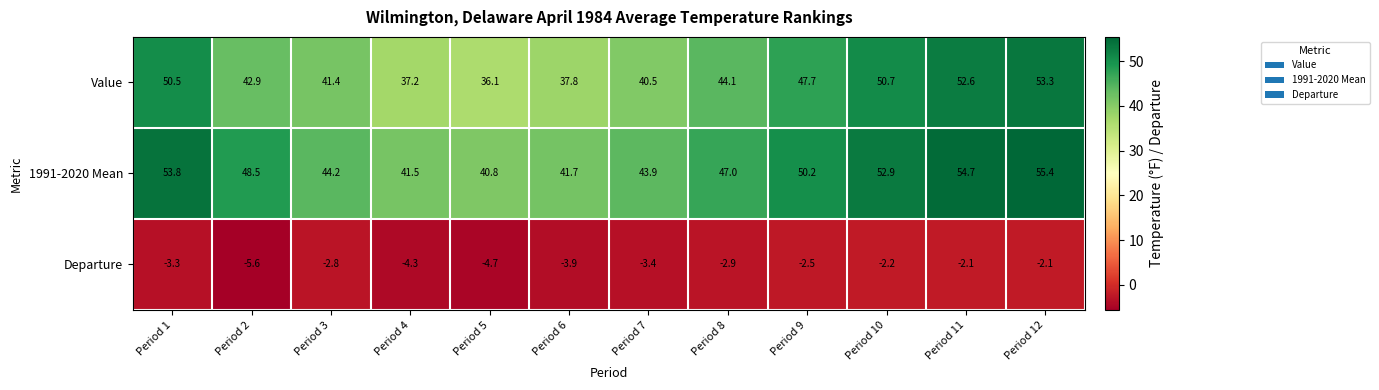

What is the highest value of the Value series?

53.3